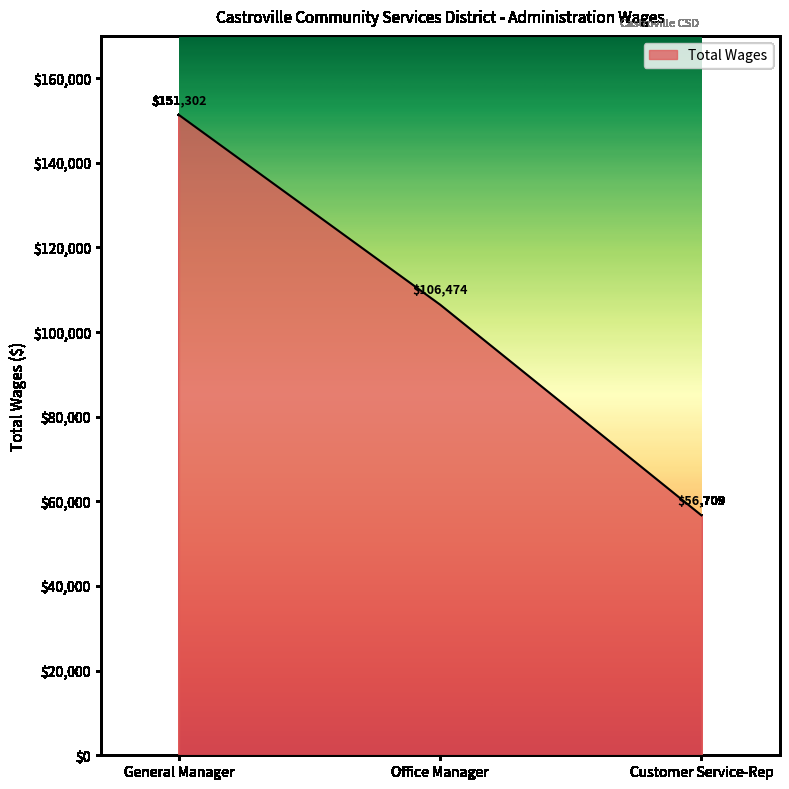

What position from the right is General Manager?

3